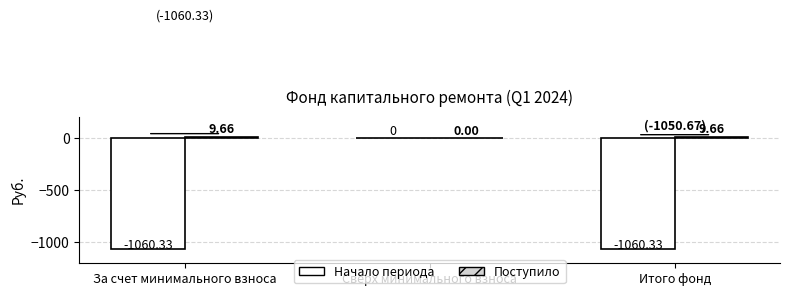

At which label is Начало периода closest to -530?

Сверх минимального взноса